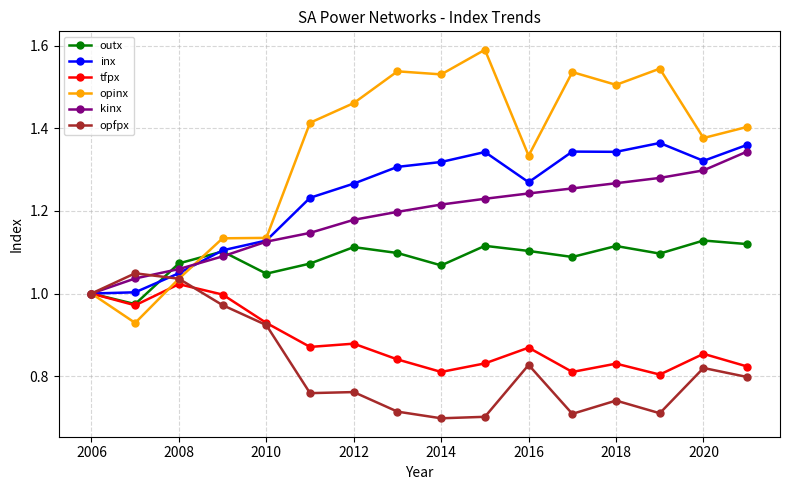

Which series has the largest total across all categories?

opinx